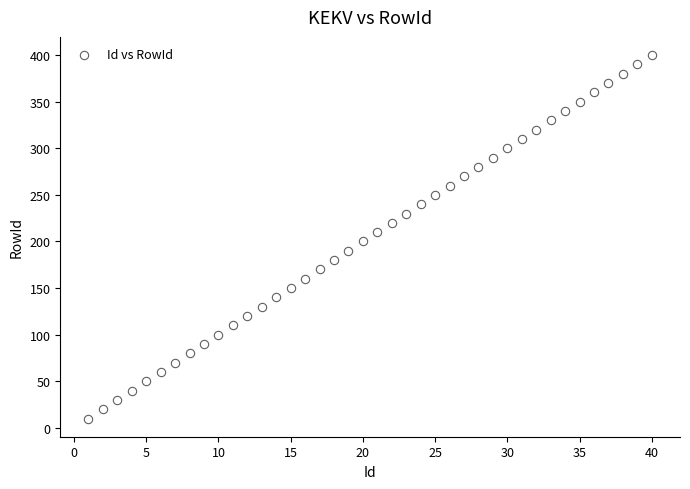

What is the range of X values (max minus min)?

39